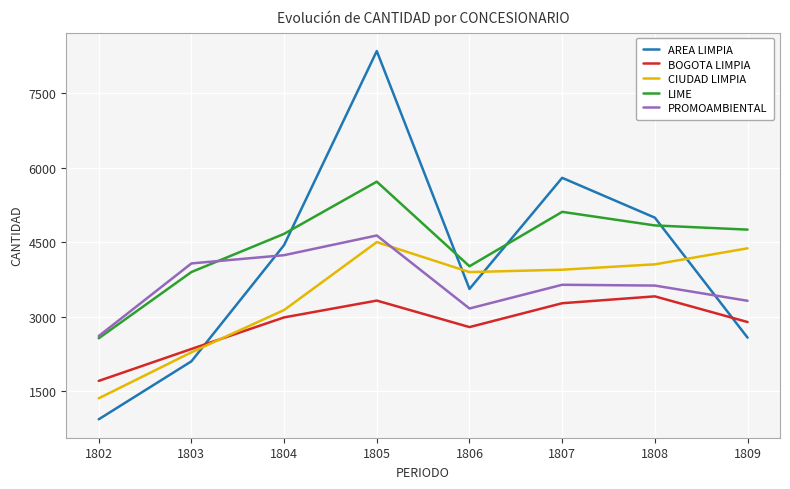

How many values in the BOGOTA LIMPIA series are below 2989?

4